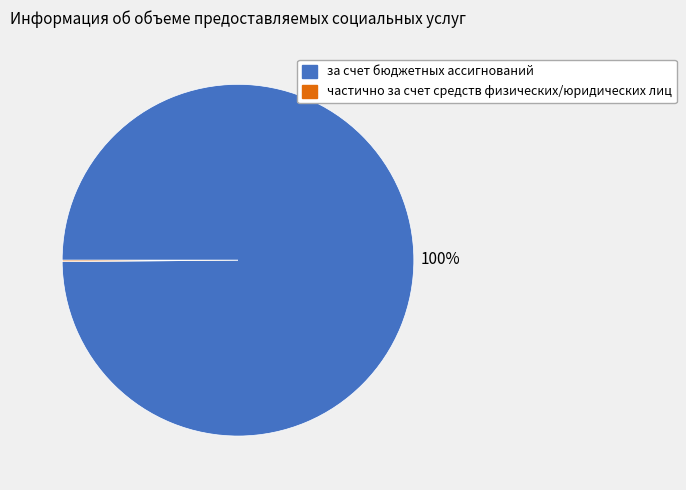

What is the largest slice in the pie chart?

за счет бюджетных ассигнований